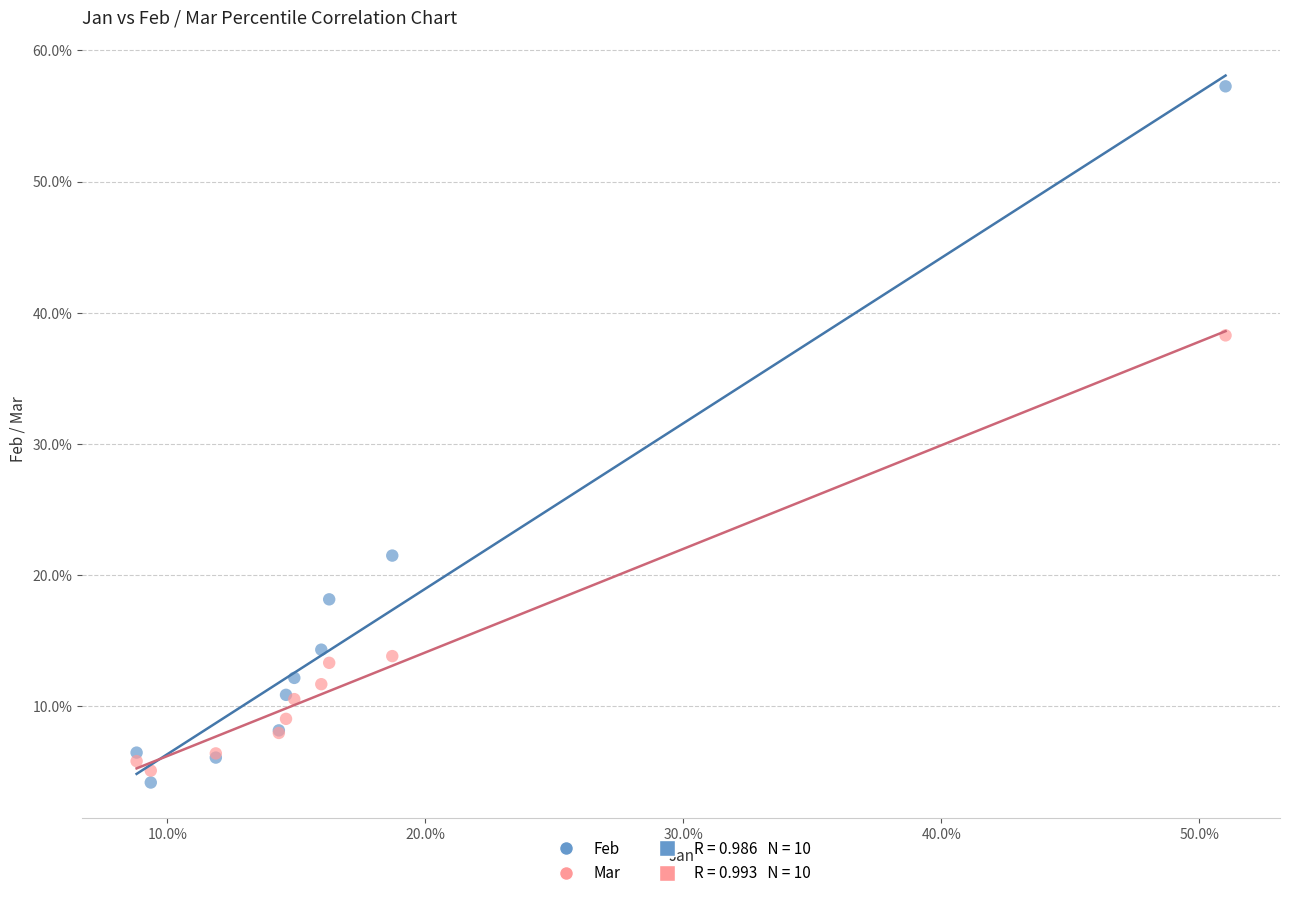

Which series has the largest Y range (max minus min)?

Feb